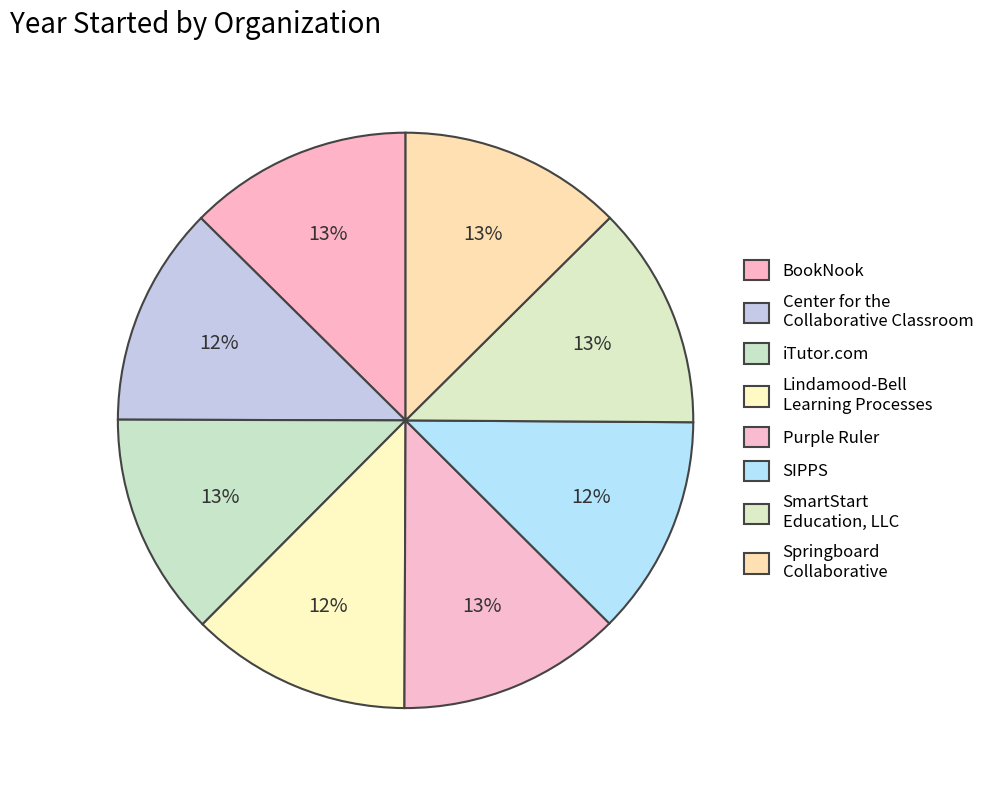

Is it true that Purple Ruler is 13% of the pie?

True